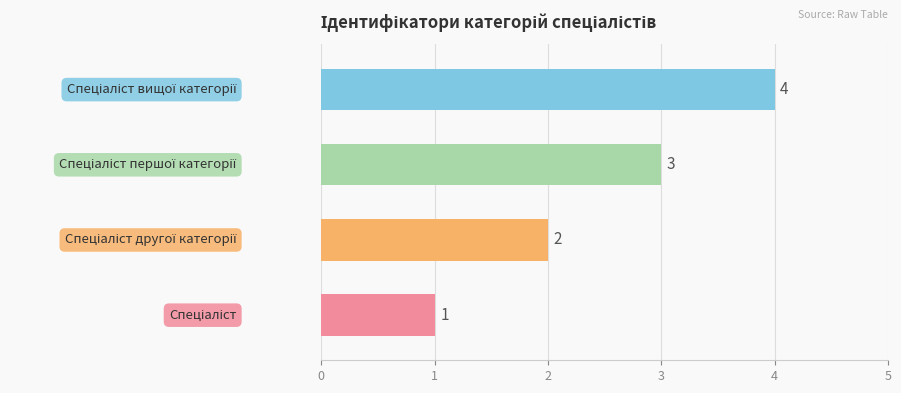

What is the sum of all values?

10